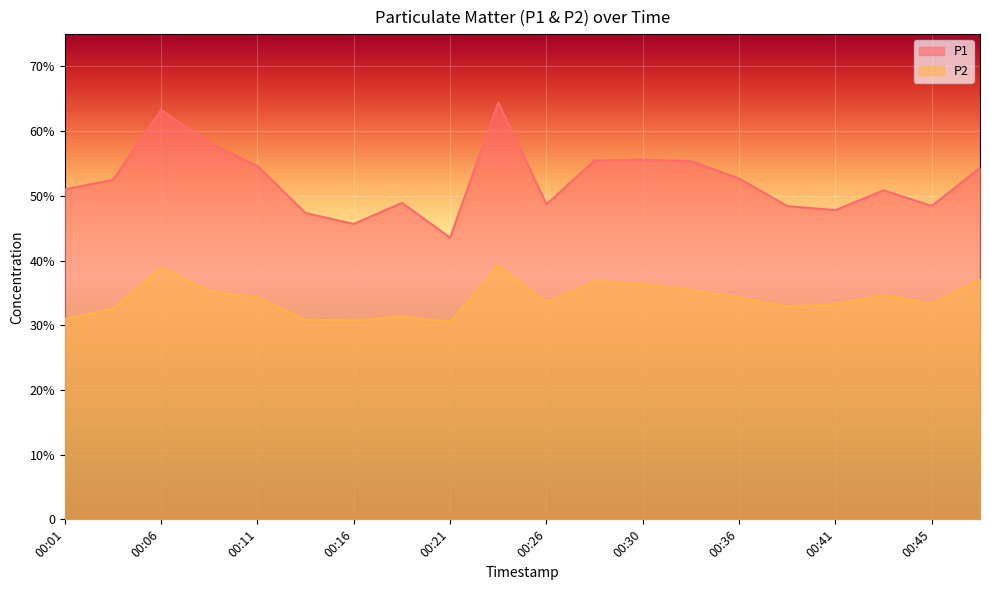

Is the value of P2 at 00:30 greater than the value of P1 at 00:18?

No